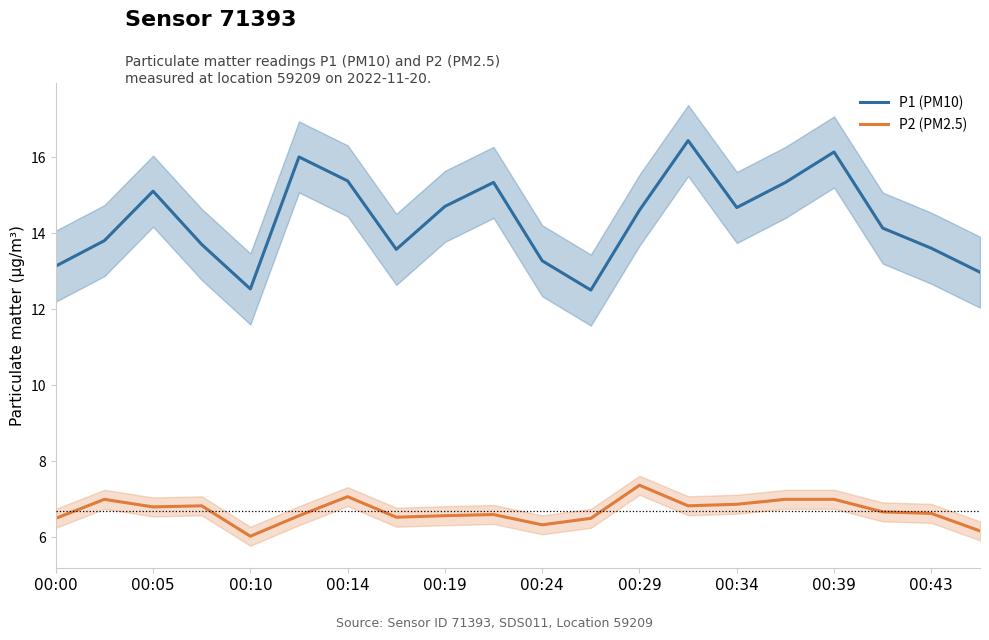

How many categories are shown in the chart?

20